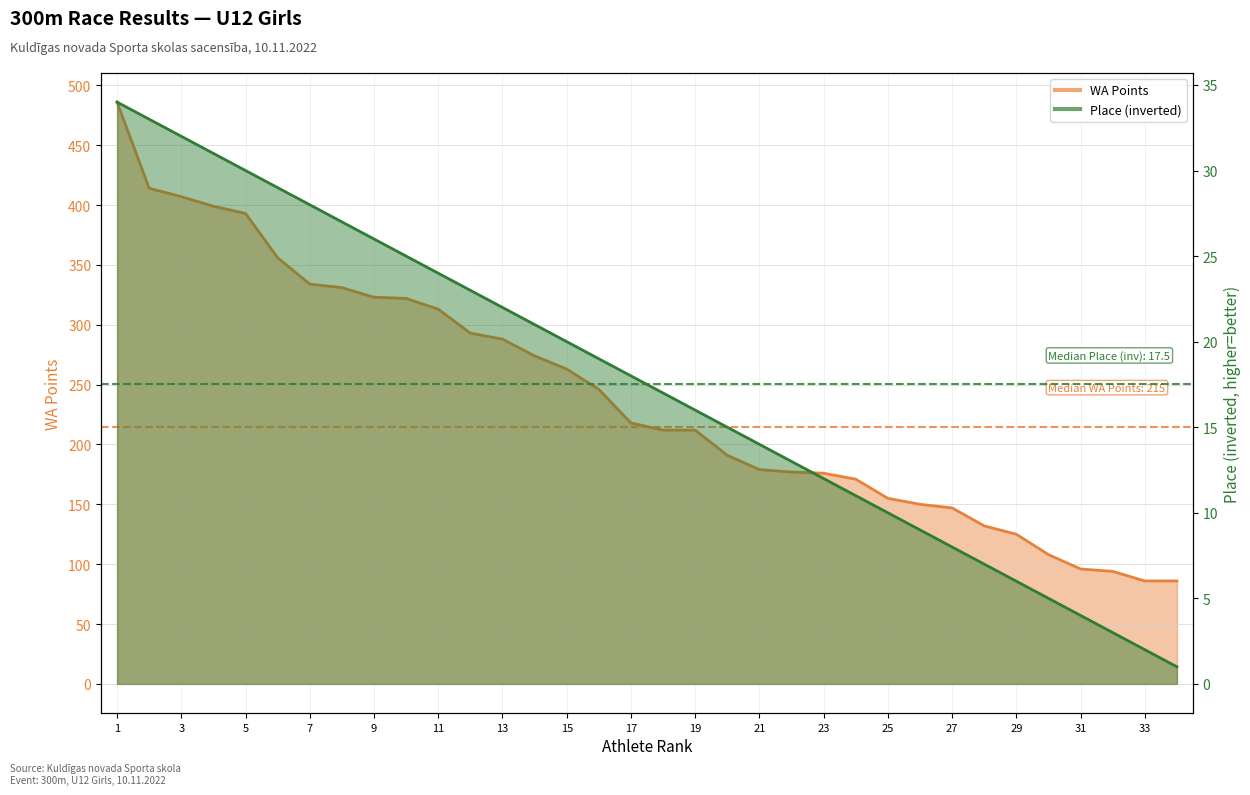

True or false: WA (Points) and Place cross at least once.

False